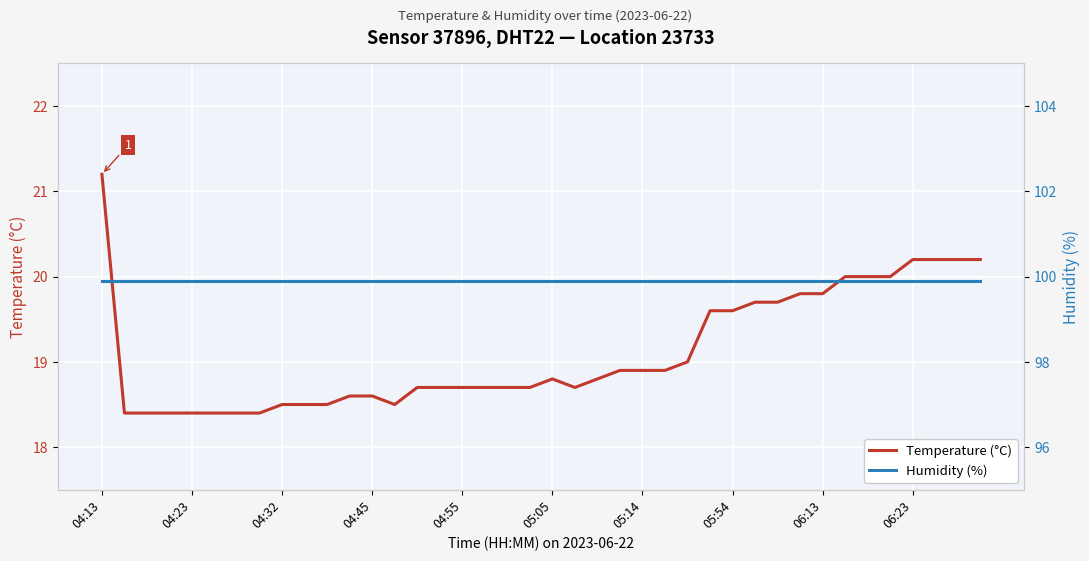

How many lines are shown in the chart?

2